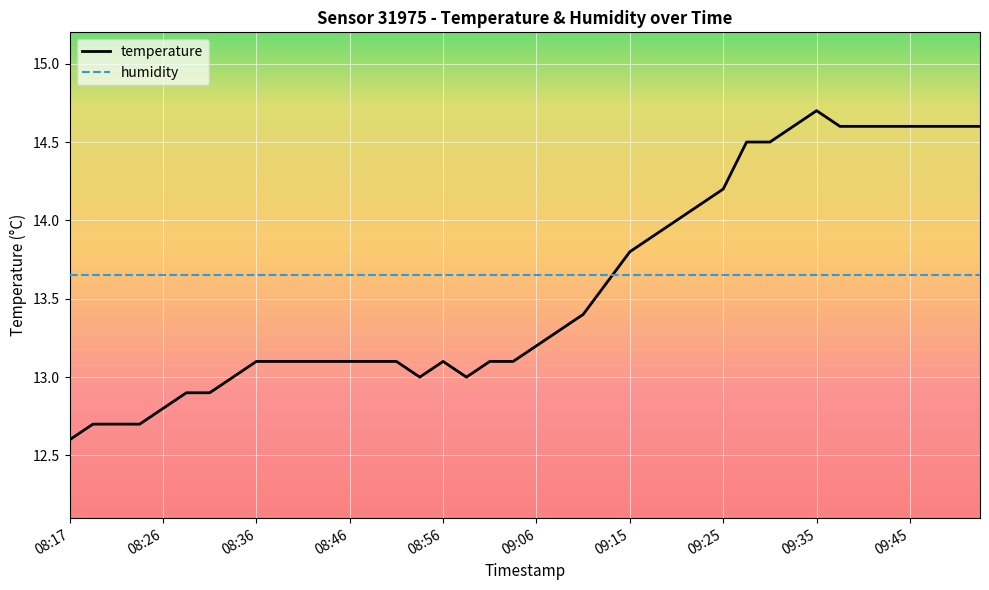

What is the difference between the maximum and minimum values in the temperature series?

2.1